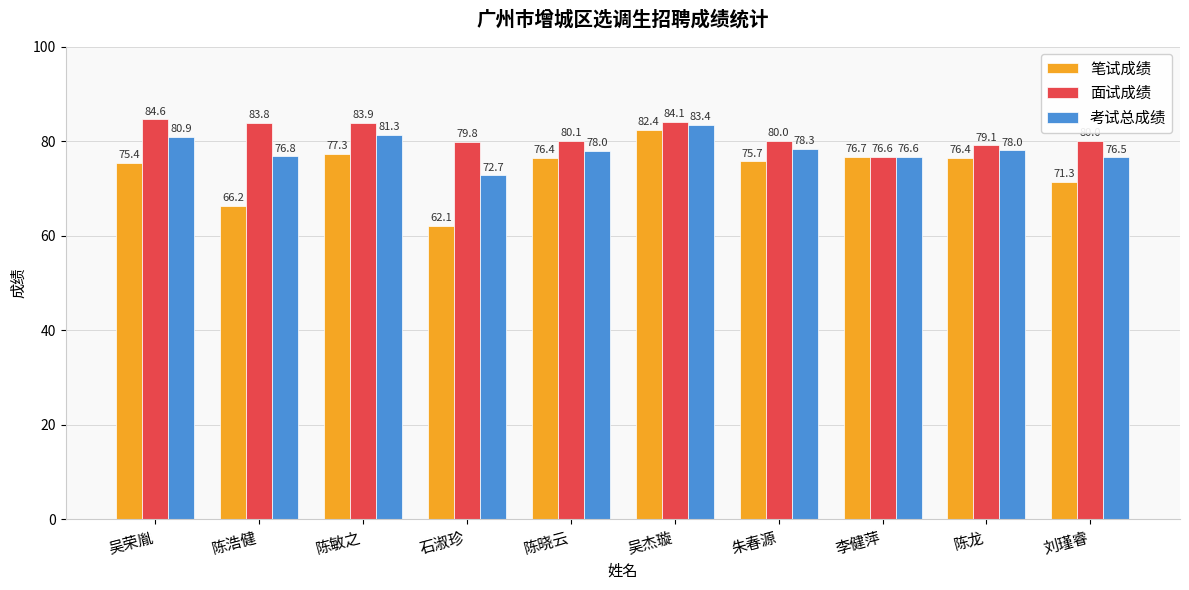

What position from the left is 李健萍?

8